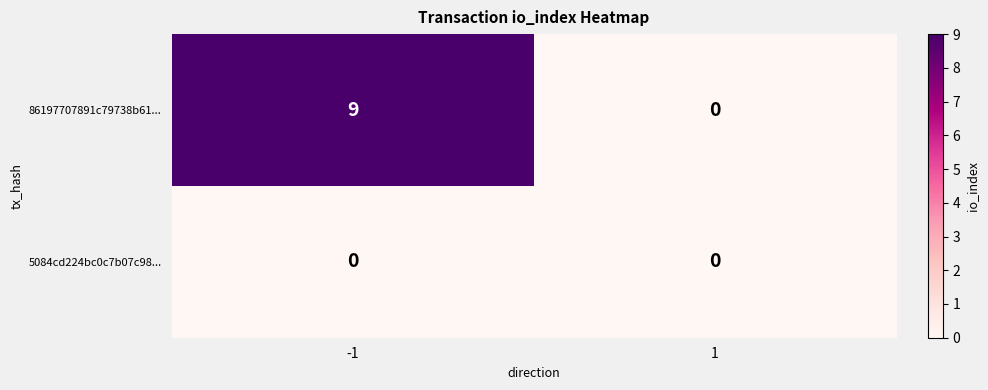

What is the total value across all series at -1?

9